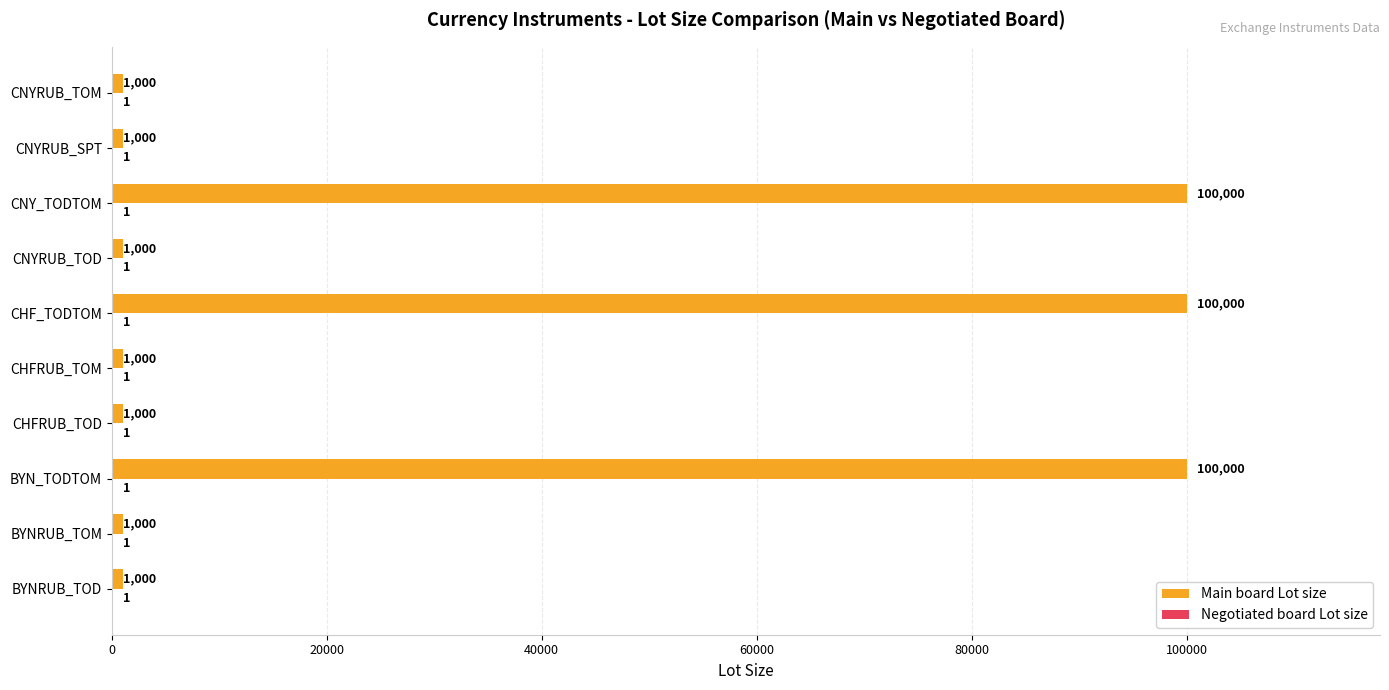

True or false: Main board Lot size has a value of 1000 at CNYRUB_SPT.

True